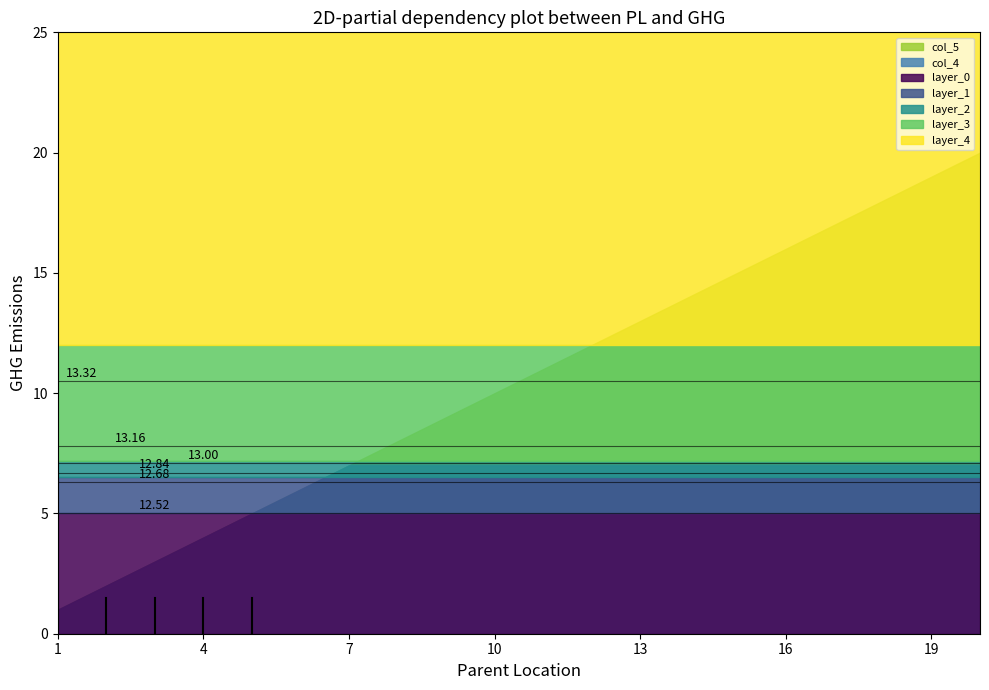

True or false: col_4 and col_5 cross at least once.

False